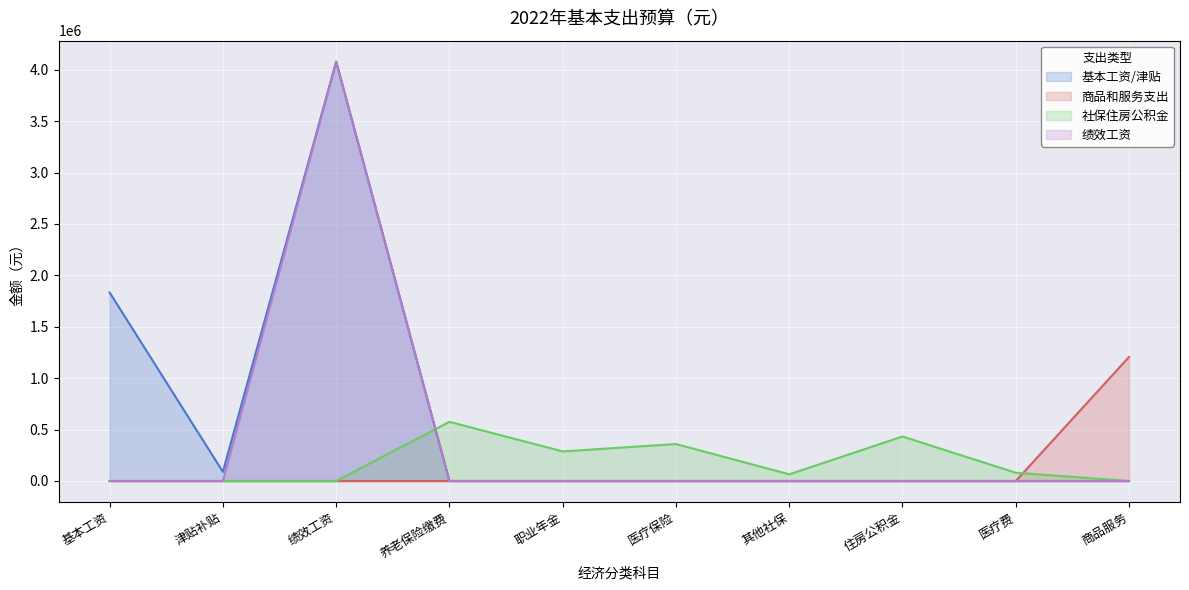

What is the maximum value shown in the chart?

4079330